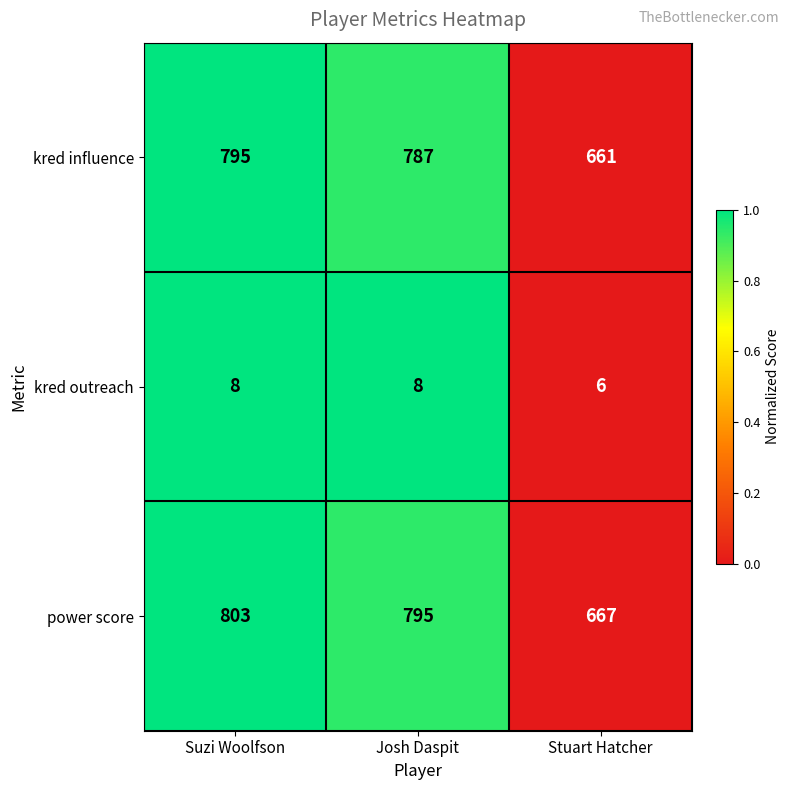

Rank the series at Suzi Woolfson from lowest to highest value.

kred outreach, kred influence, power score